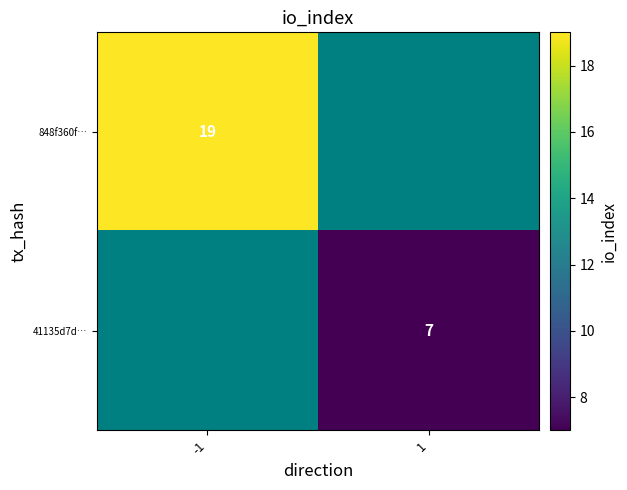

The 848f360ff4dbe195338c62d0ffa1cd5657199ae series shows -1 at direction. True or false?

True